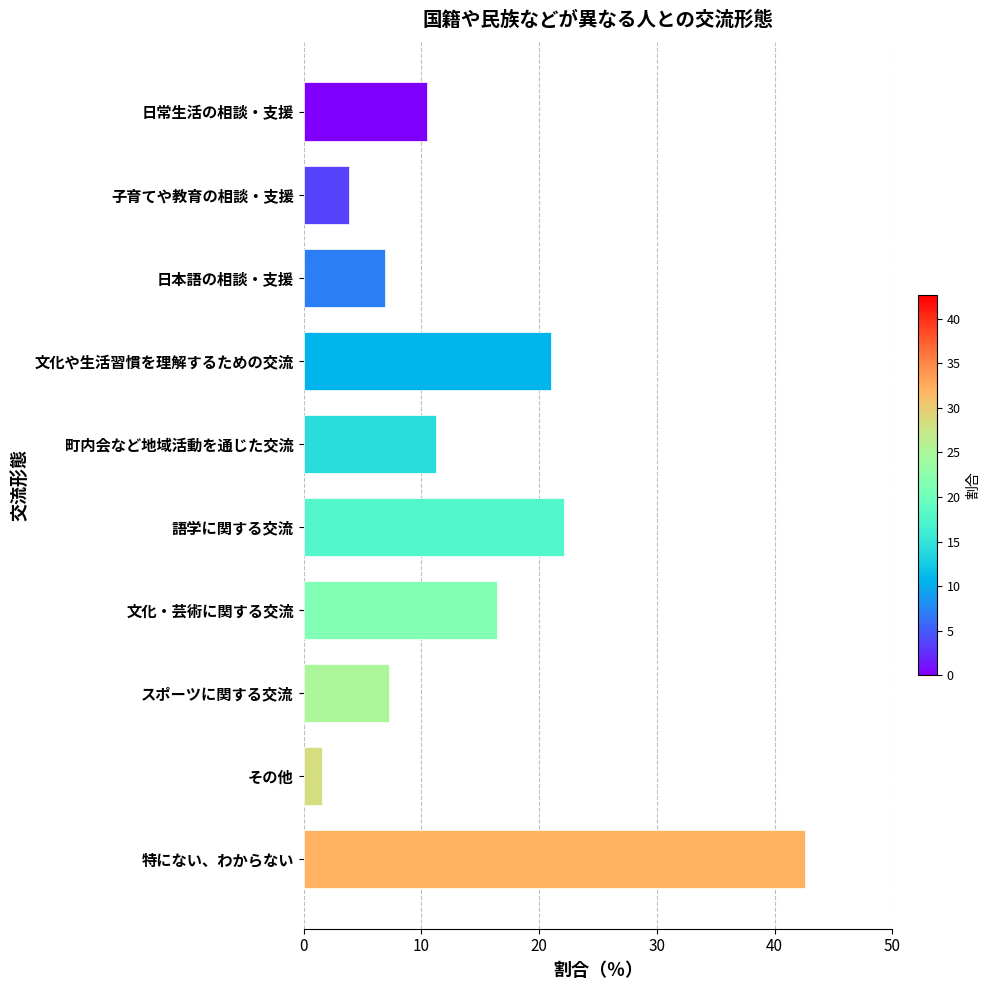

Reading bottom to top, what are all the values shown in this chart?

42.6	1.6	7.3	16.4	22.1	11.2	21.0	7.0	3.9	10.5